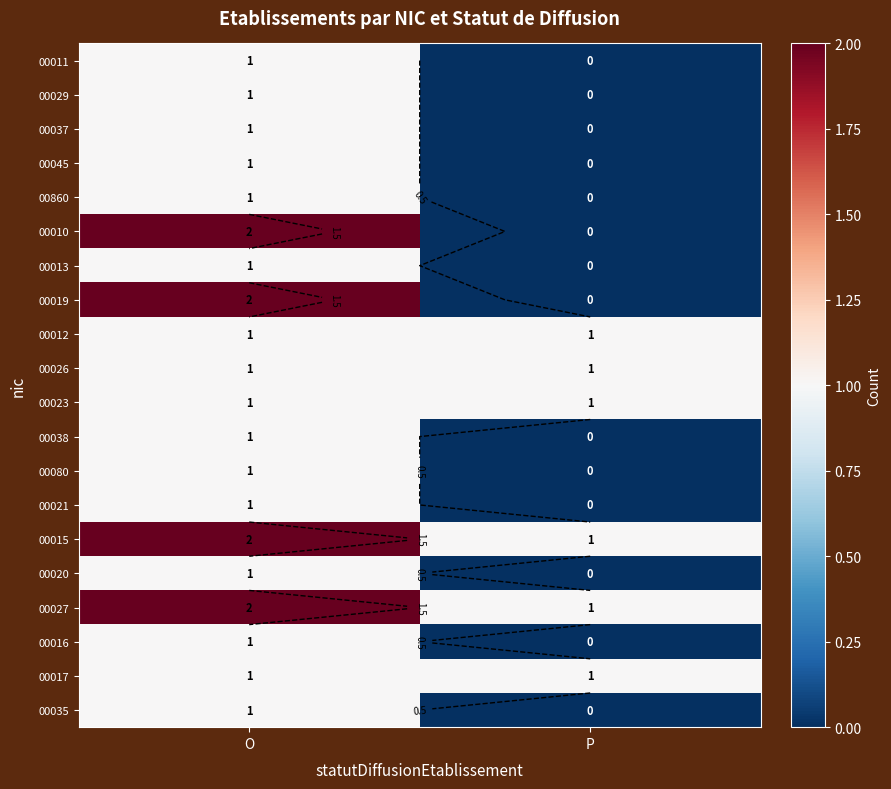

How many 00038 values are between 0 and 1?

2